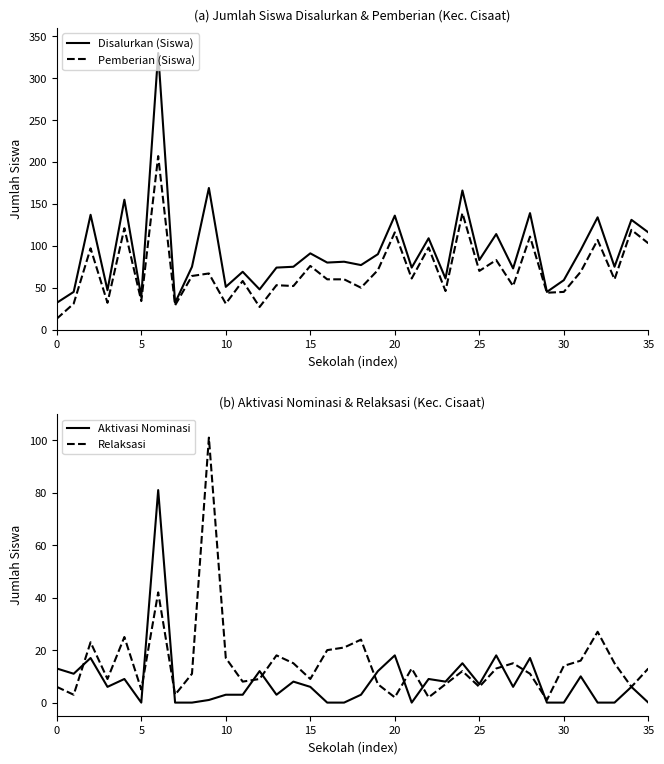

What is the highest value of the Disalurkan (Siswa) series?

330